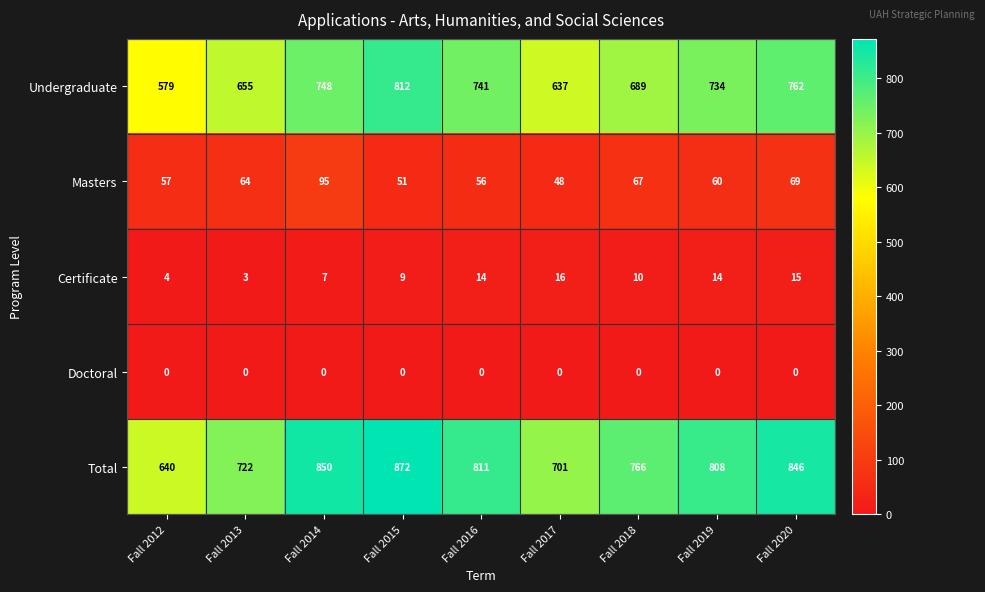

Rank the series at Fall 2014 from lowest to highest value.

Doctoral, Certificate, Masters, Undergraduate, Total